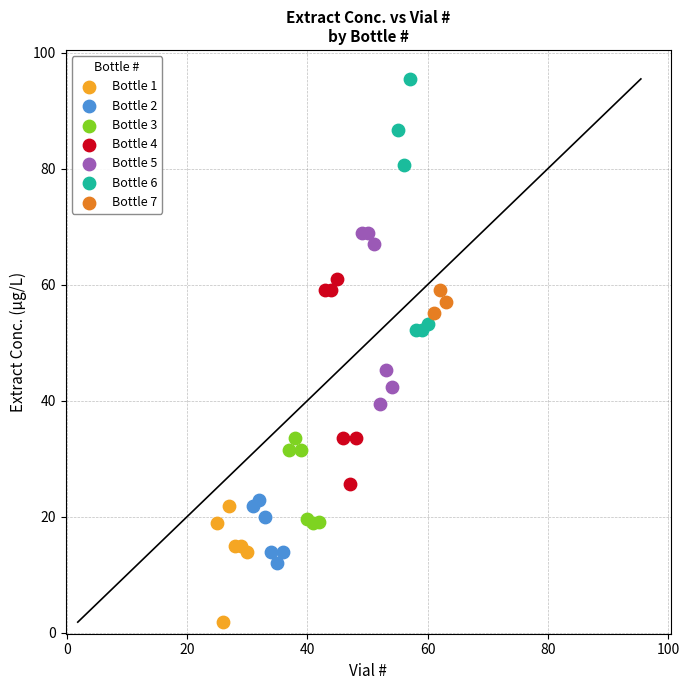

Which series contains the highest Y value?

Bottle 6